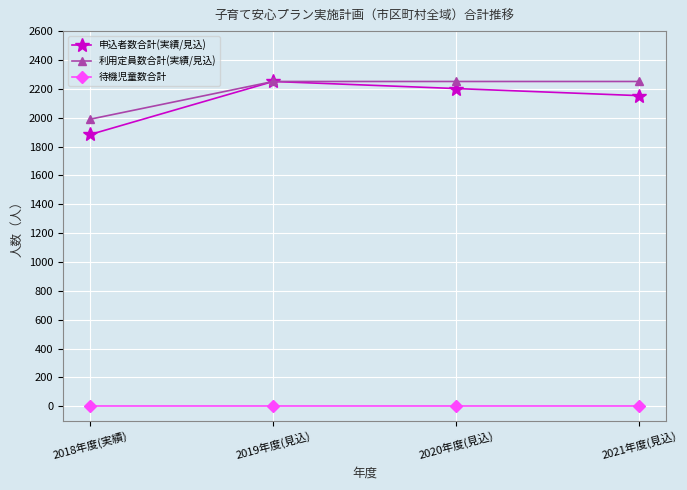

Which series has the largest range (max minus min)?

申込者数合計(実績/見込)